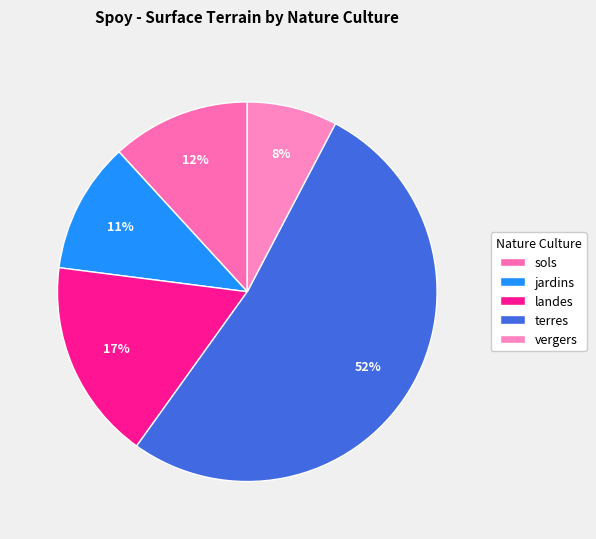

True or false: vergers accounts for 13% of the total.

False